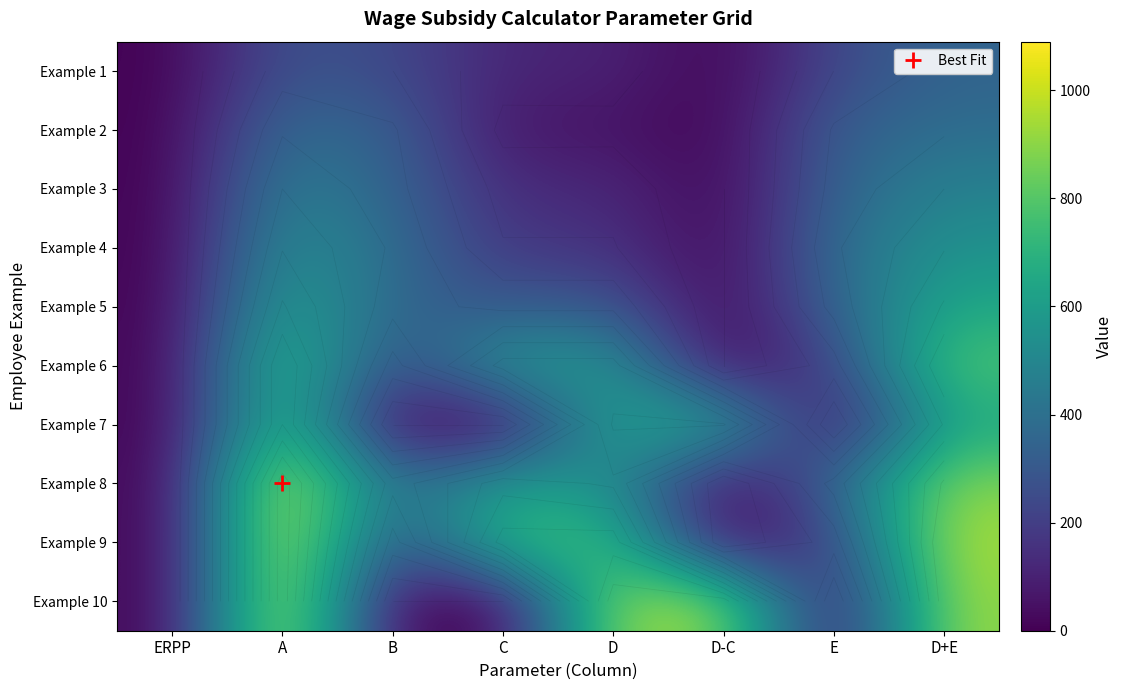

At how many categories does at least one series exceed 1045?

1